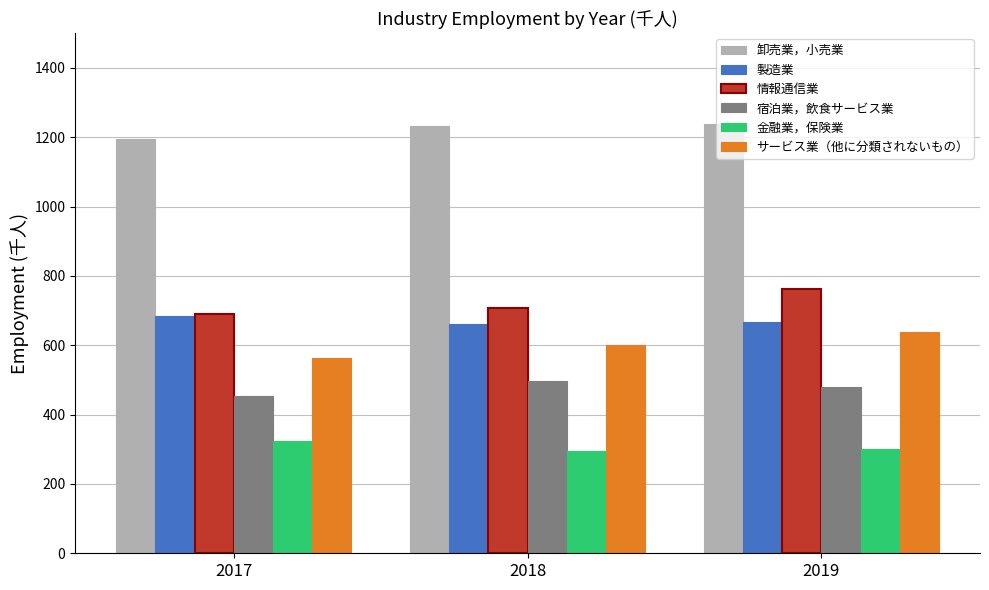

What is the total value across all series at 2018?

3997